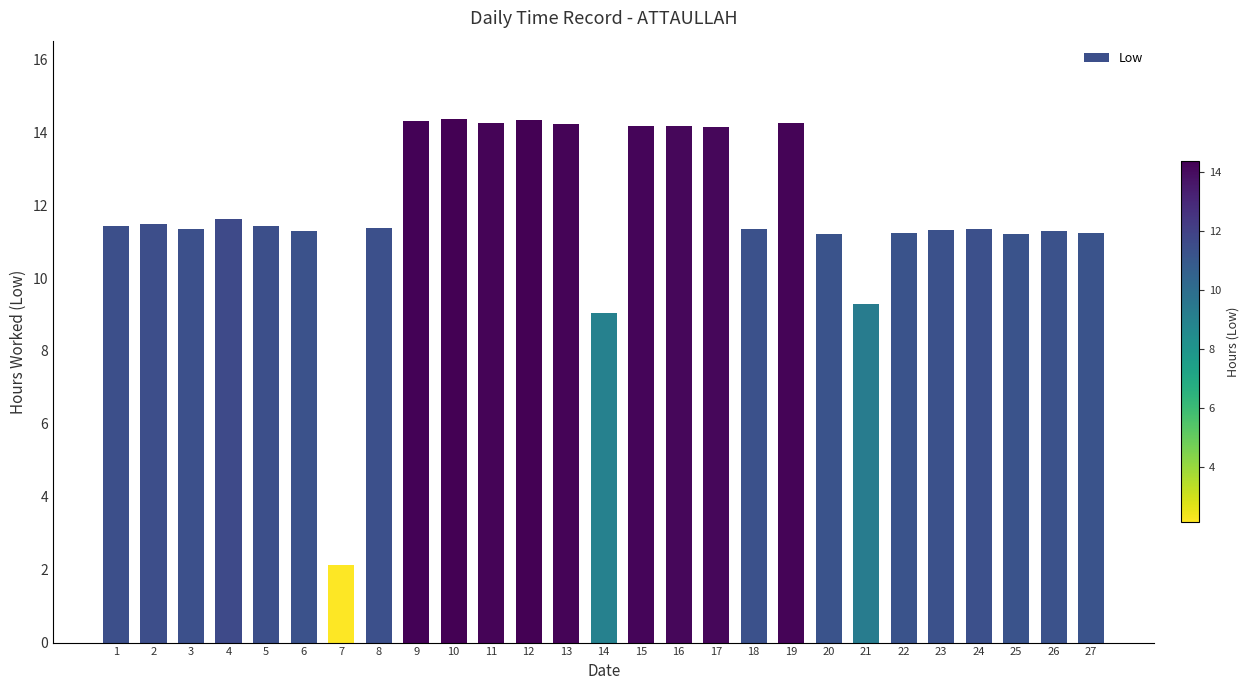

How many categories are shown in the chart?

27